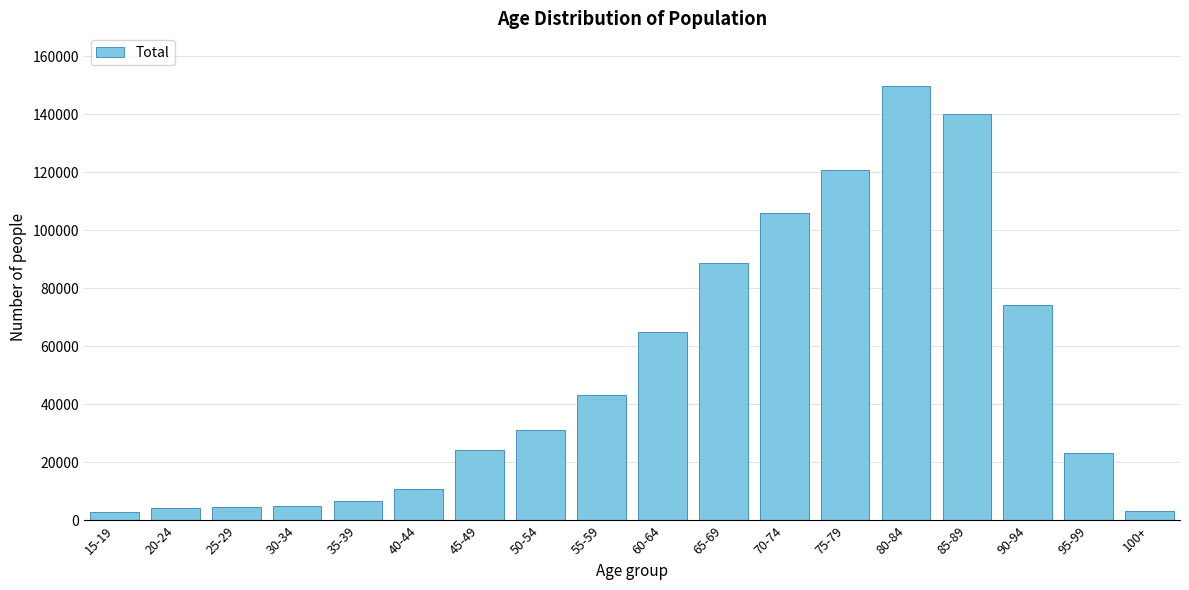

What is the sum of all values?

904919